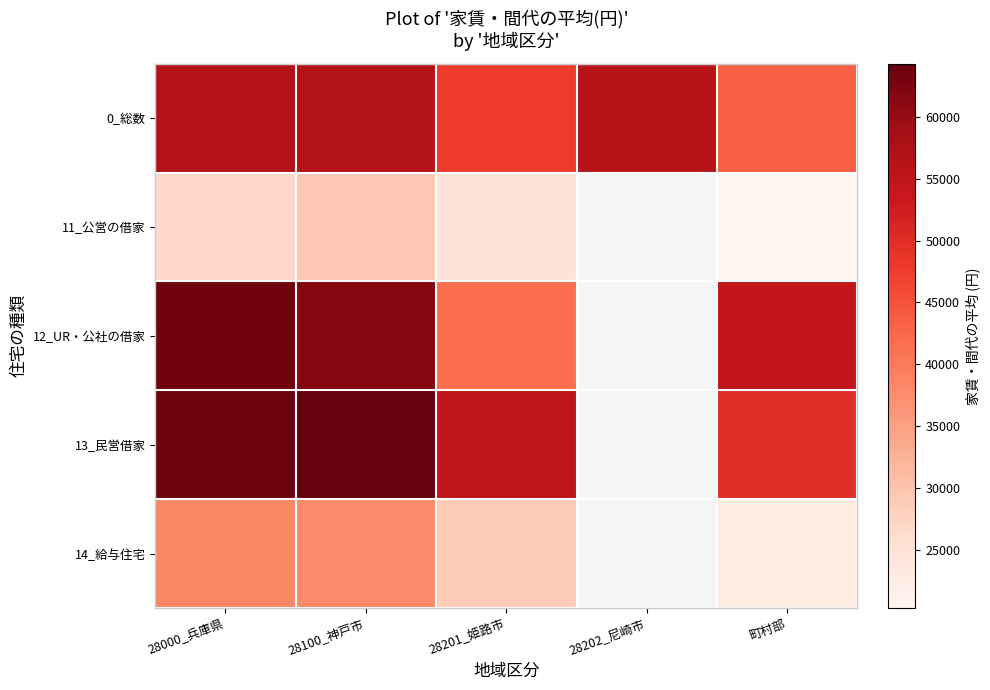

At which category is the sum across all series the highest?

28100_神戸市